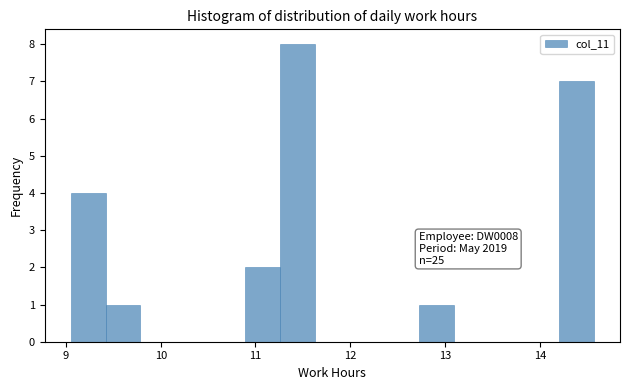

Around what value on the x-axis is the tallest bar? Give the approximate position of its centre, as read against the axis.

11.4